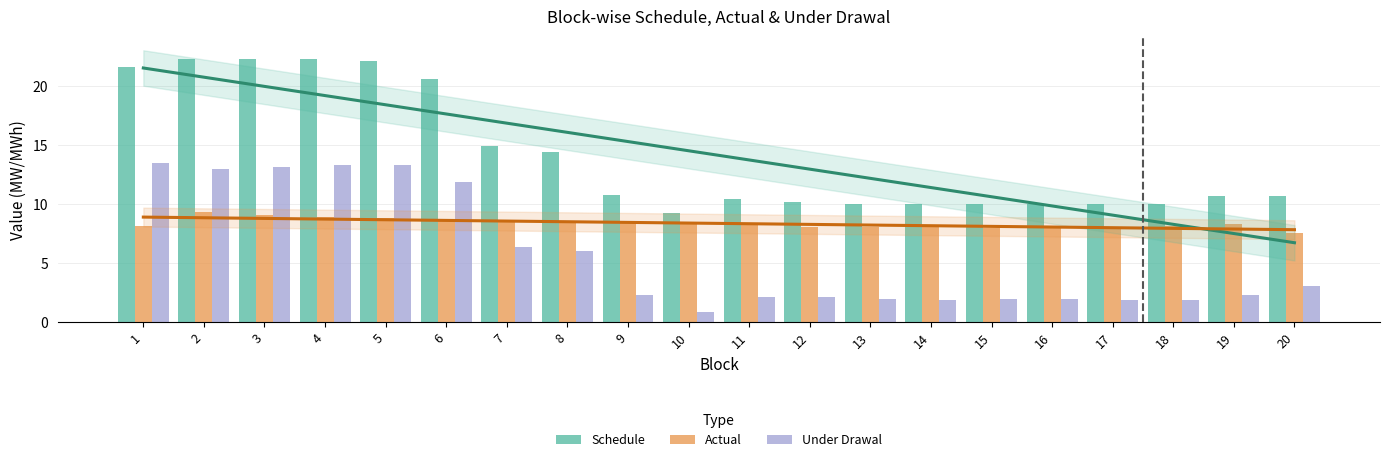

What is the sum of all Actual values?

167.8